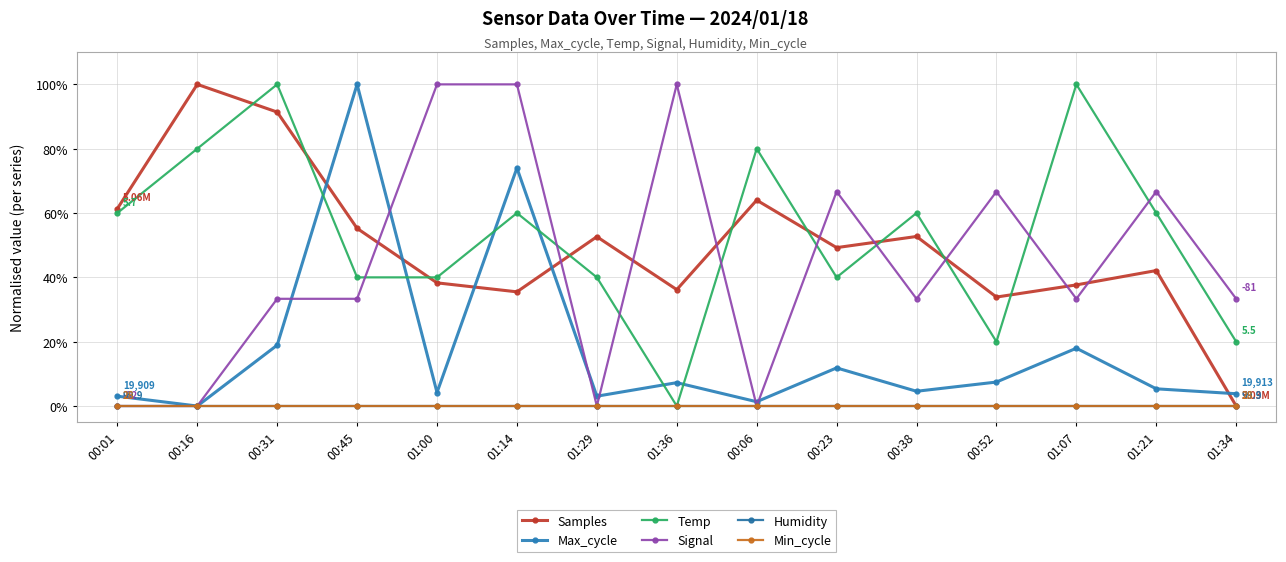

Reading left to right, extract all data points from this chart.

Samples: 0.6	1.0	0.9	0.6	0.4	0.4	0.5	0.4	0.6	0.5	0.5	0.3	0.4	0.4	0.0
Max_cycle: 0.0	0.0	0.2	1.0	0.0	0.7	0.0	0.1	0.0	0.1	0.0	0.1	0.2	0.1	0.0
Temp: 0.6	0.8	1.0	0.4	0.4	0.6	0.4	0.0	0.8	0.4	0.6	0.2	1.0	0.6	0.2
Signal: 0.0	0.0	0.3	0.3	1.0	1.0	0.0	1.0	0.0	0.7	0.3	0.7	0.3	0.7	0.3
Humidity: 0.0	0.0	0.0	0.0	0.0	0.0	0.0	0.0	0.0	0.0	0.0	0.0	0.0	0.0	0.0
Min_cycle: 0.0	0.0	0.0	0.0	0.0	0.0	0.0	0.0	0.0	0.0	0.0	0.0	0.0	0.0	0.0